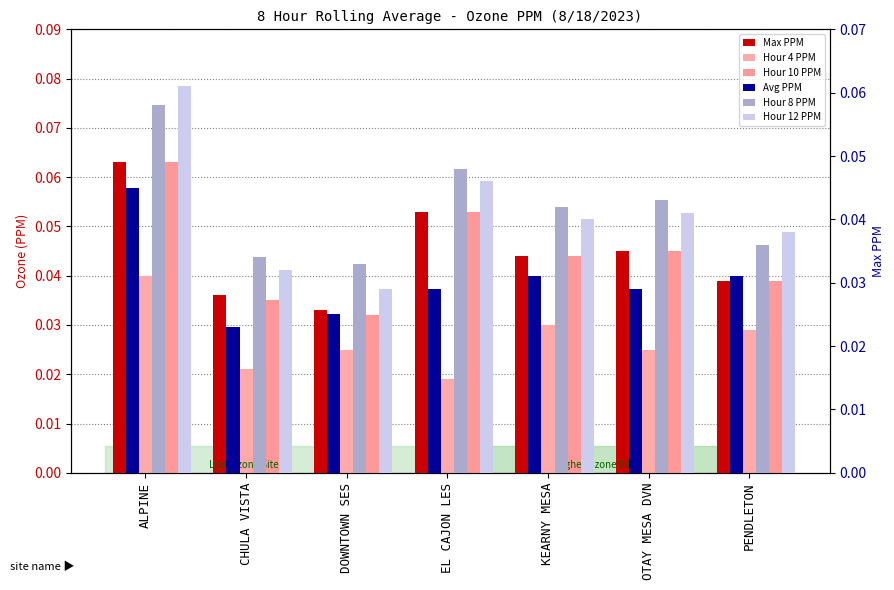

Is it true that Hour 10 PPM equals 0.0 at PENDLETON?

False